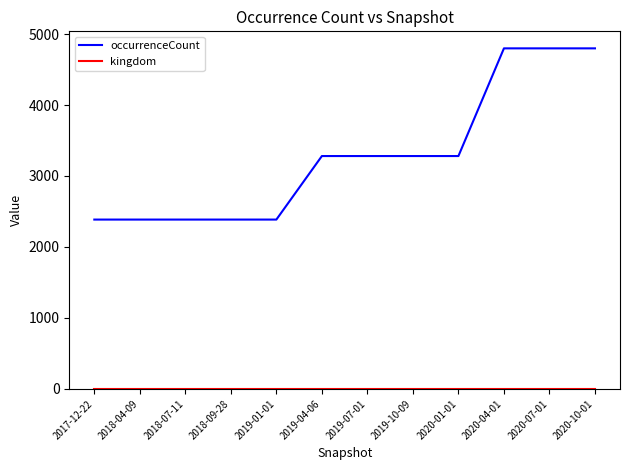

What is the difference between the maximum and minimum values in the occurrenceCount series?

2412